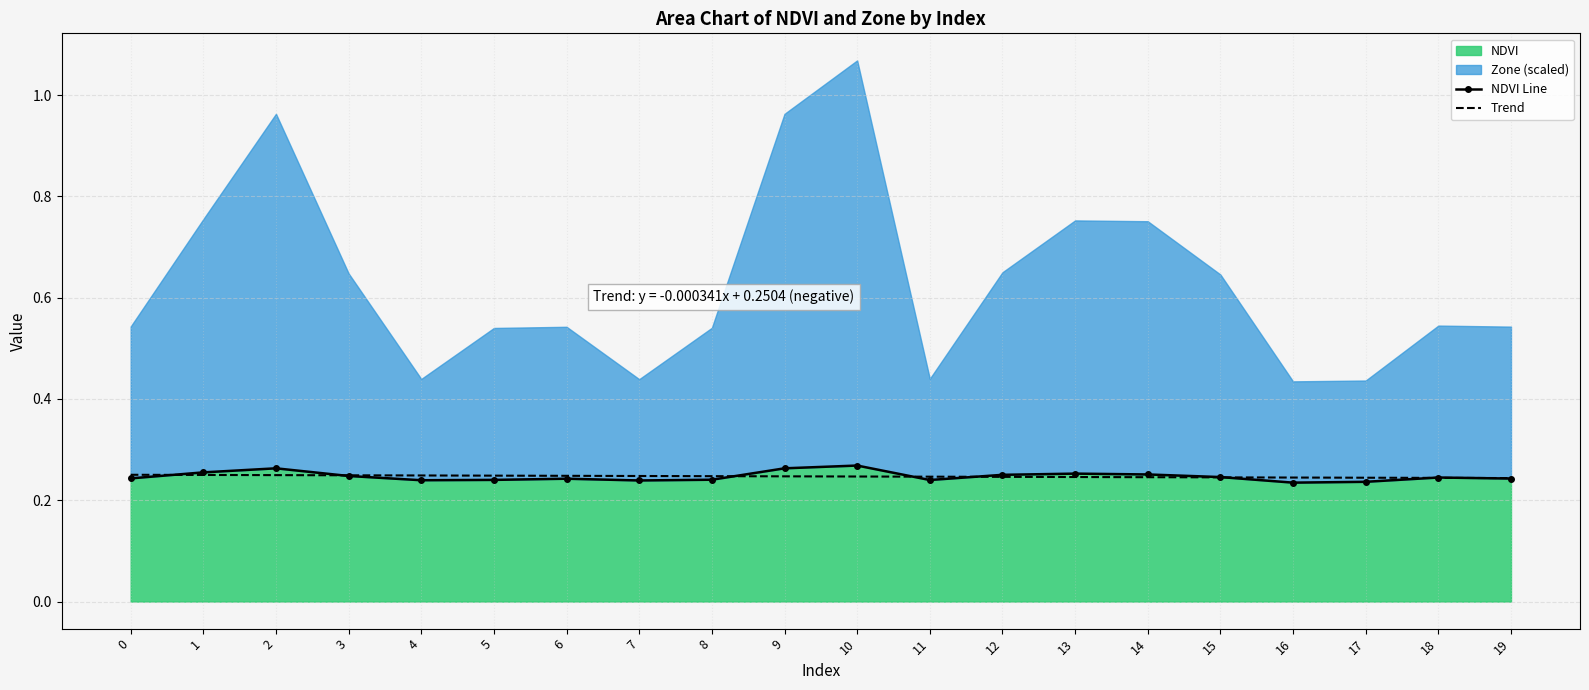

Reading left to right, extract all data points from this chart.

NDVI Line: 0=0.2	1=0.3	2=0.3	3=0.2	4=0.2	5=0.2	6=0.2	7=0.2	8=0.2	9=0.3	10=0.3	11=0.2	12=0.3	13=0.3	14=0.3	15=0.2	16=0.2	17=0.2	18=0.2	19=0.2
Trend: 0=0.3	1=0.3	2=0.2	3=0.2	4=0.2	5=0.2	6=0.2	7=0.2	8=0.2	9=0.2	10=0.2	11=0.2	12=0.2	13=0.2	14=0.2	15=0.2	16=0.2	17=0.2	18=0.2	19=0.2